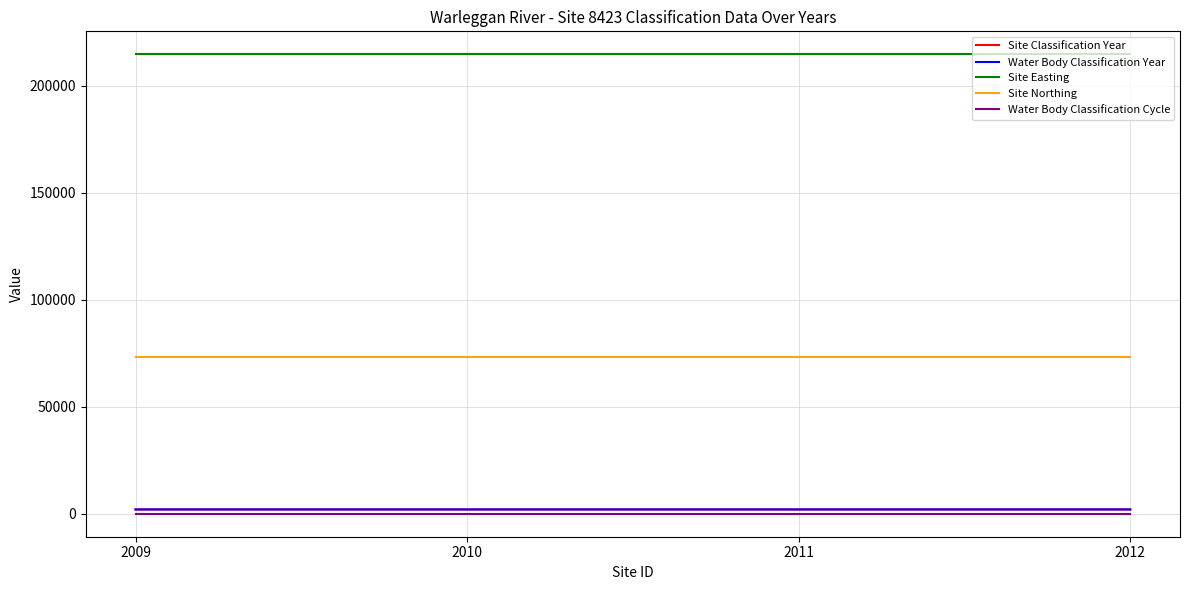

Does the chart have visible grid lines?

Yes